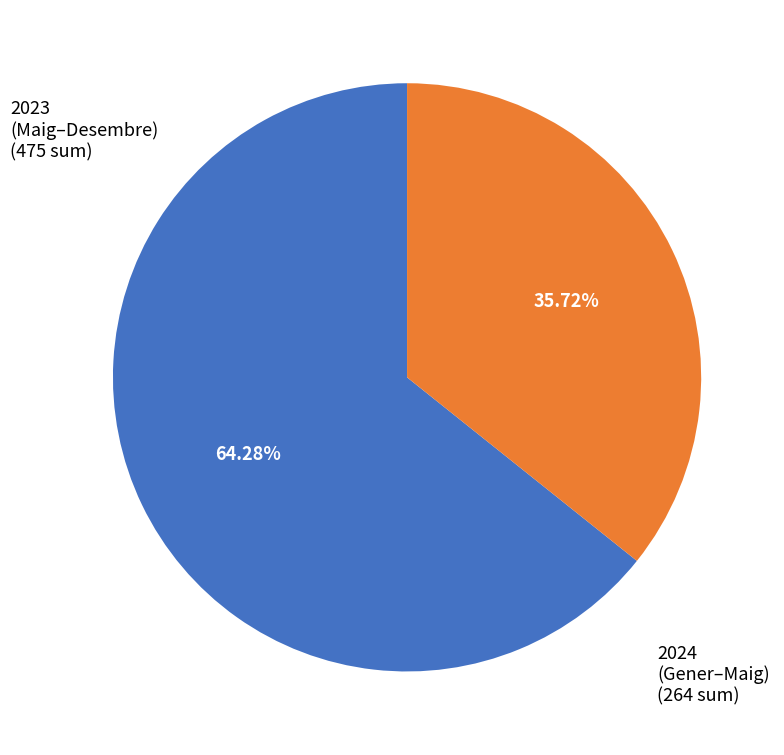

Does any single category account for the majority?

Yes